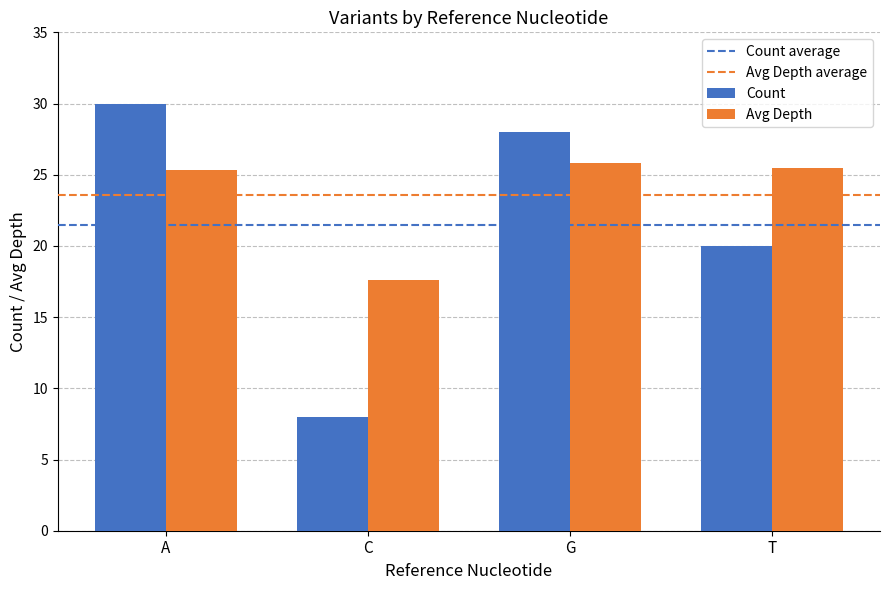

Reading left to right, what are all the values shown in this chart?

Count: A=30.0	C=8.0	G=28.0	T=20.0
Avg Depth: A=25.3	C=17.6	G=25.8	T=25.5